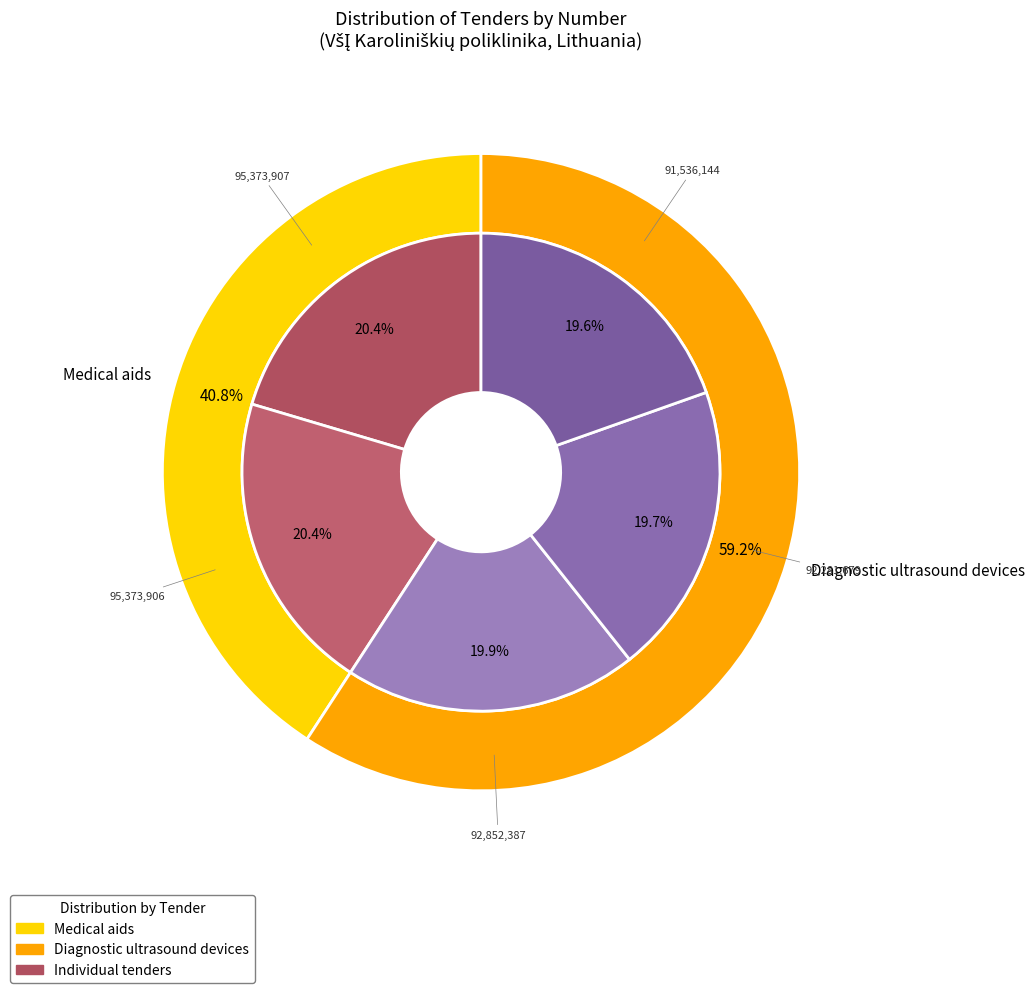

Which category accounts for the majority?

Medical aids